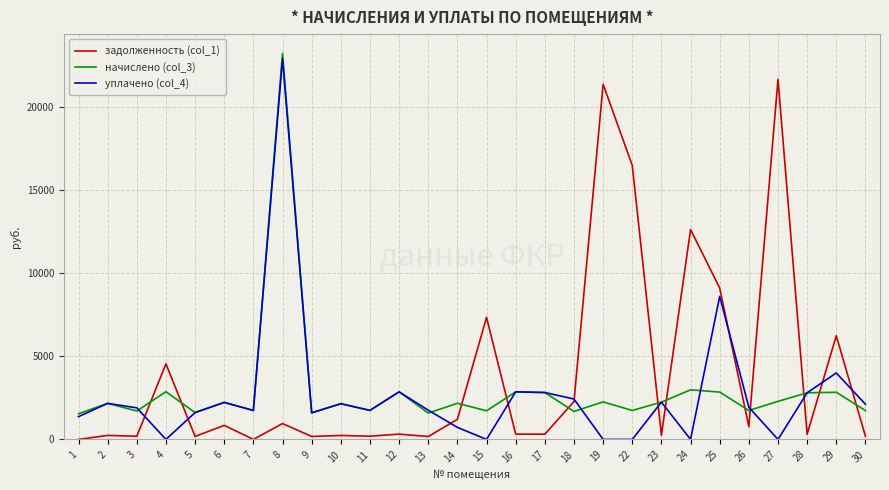

Which label corresponds to the largest value in the chart?

8